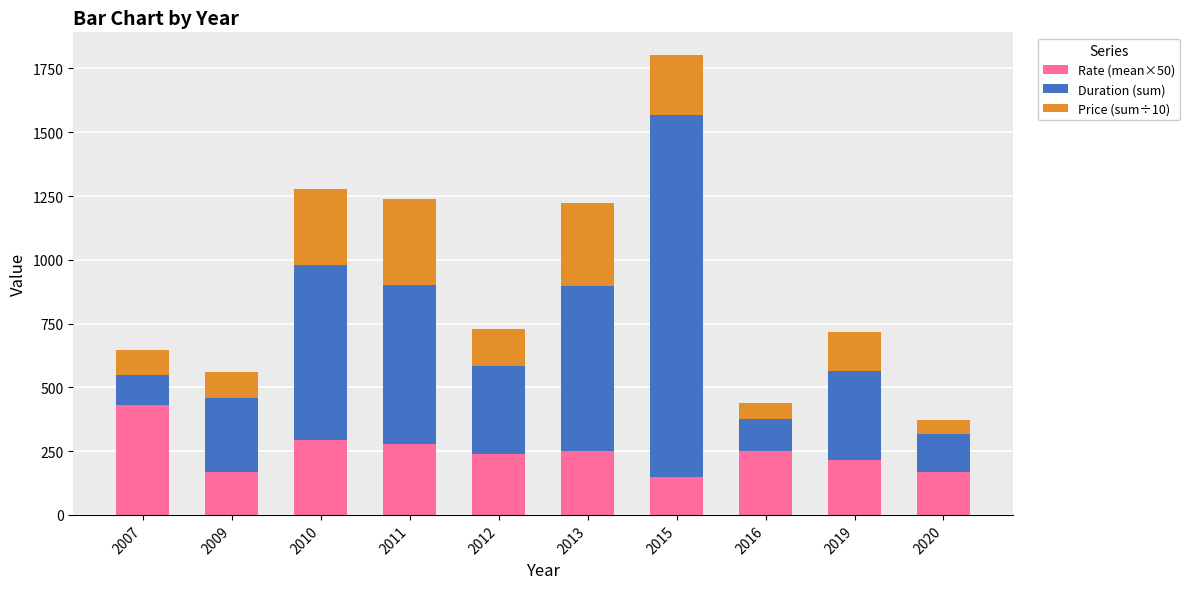

How many values in the Rate (mean×50) series are below 250?

5